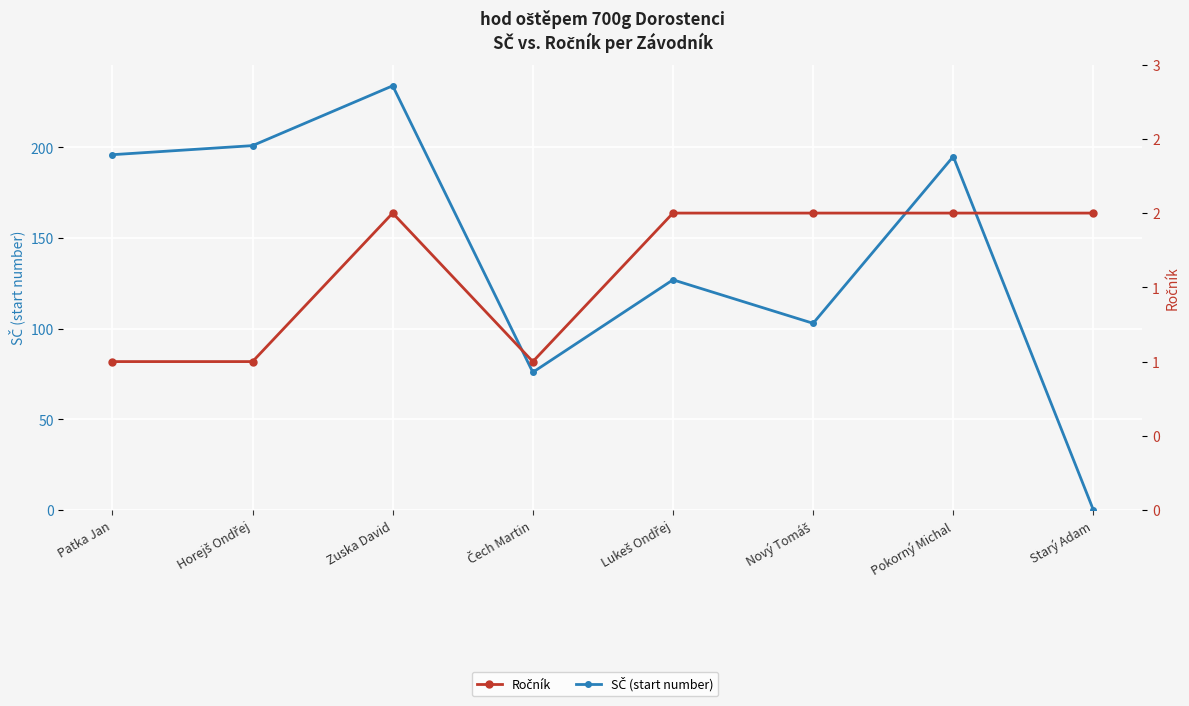

In SČ (start number), how many points are higher than both neighbors (excluding endpoints)?

3